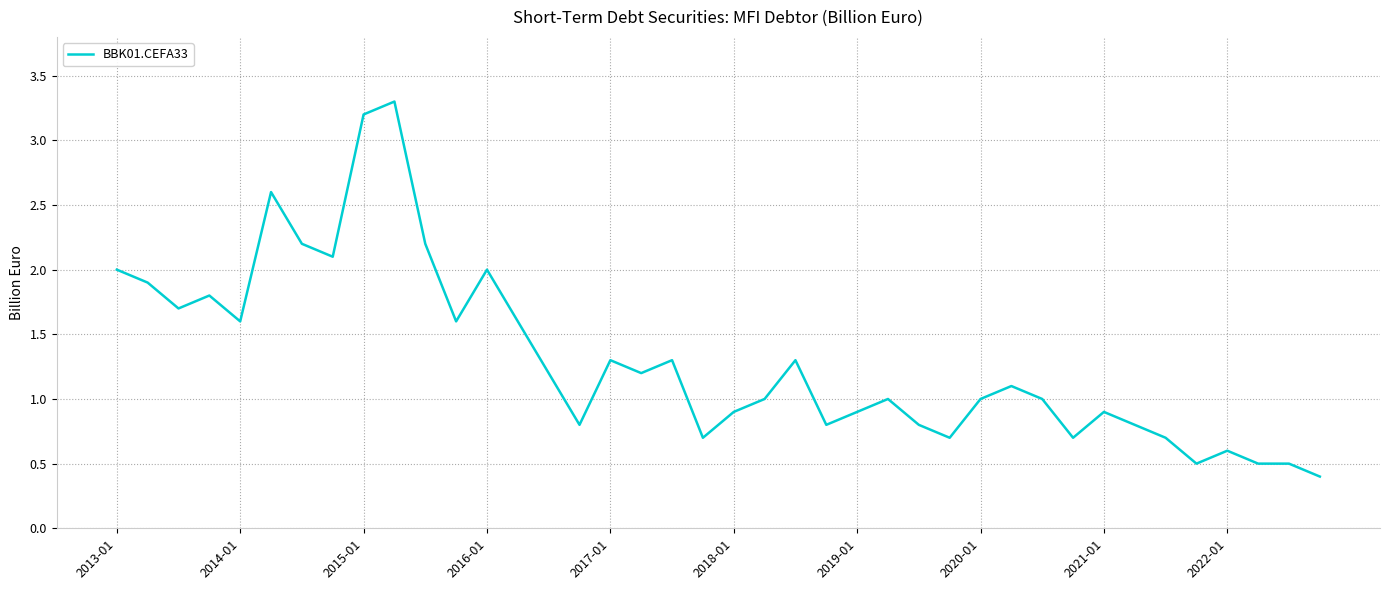

What is the smallest value displayed?

0.4